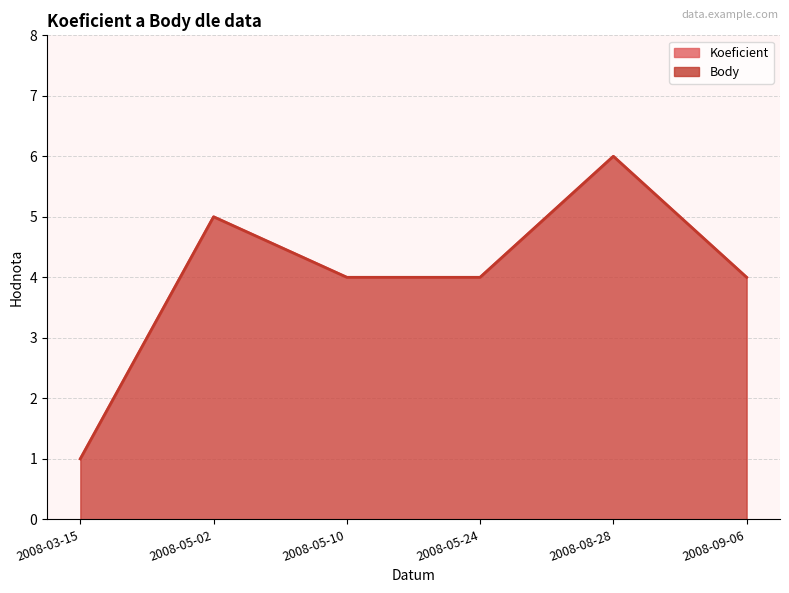

Count the number of data series in this chart.

2